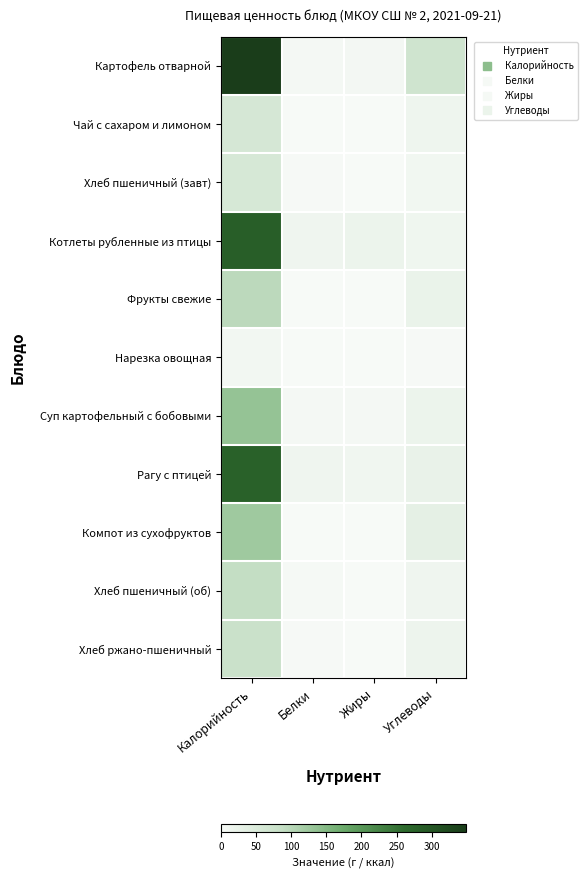

What is the maximum value shown in the chart?

349.6